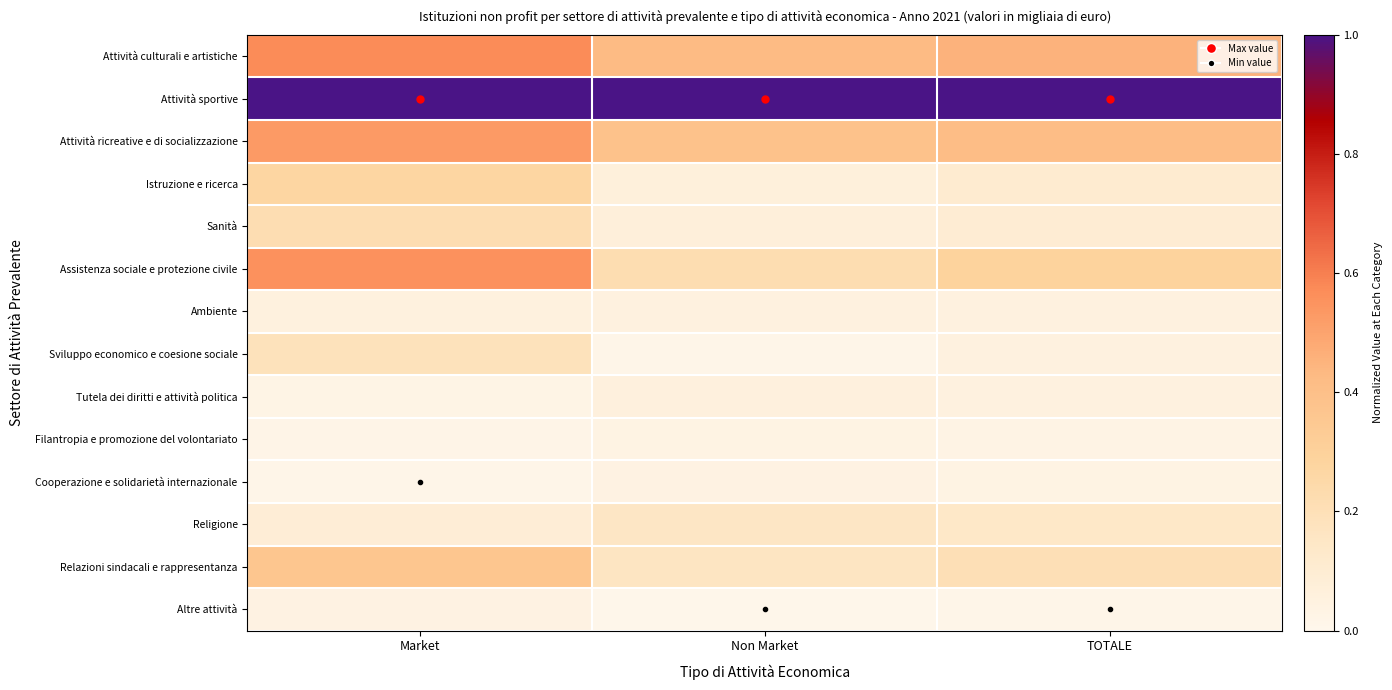

Rank the series at Non Market from highest to lowest value.

Attività sportive, Attività culturali e artistiche, Attività ricreative e di socializzazione, Assistenza sociale e protezione civile, Relazioni sindacali e rappresentanza, Religione, Sanità, Istruzione e ricerca, Tutela dei diritti e attività politica, Ambiente, Cooperazione e solidarietà internazionale, Filantropia e promozione del volontariato, Sviluppo economico e coesione sociale, Altre attività